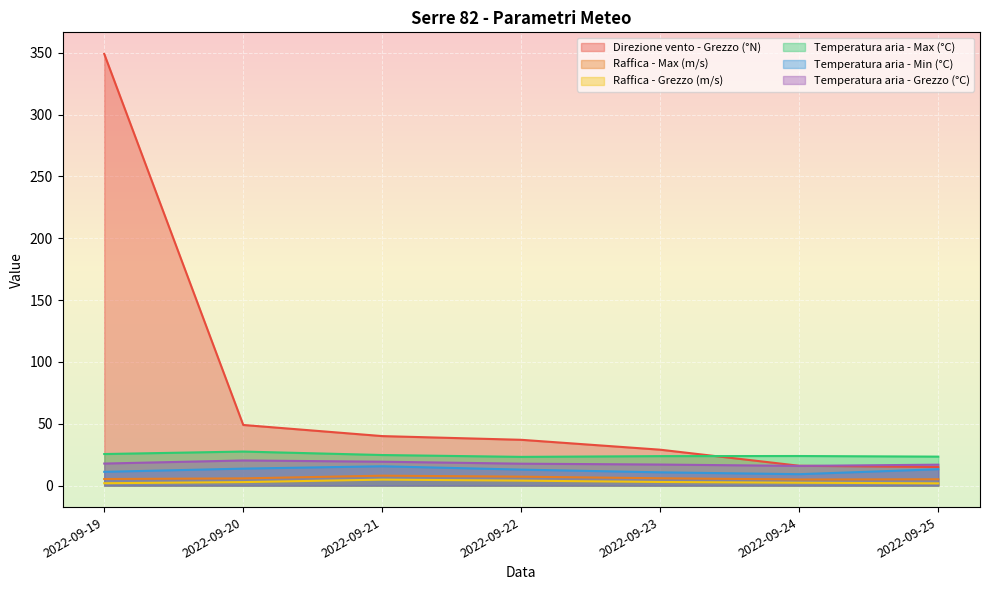

True or false: Temperatura aria - Max (°C) and Raffica - Grezzo (m/s) cross at least once.

False